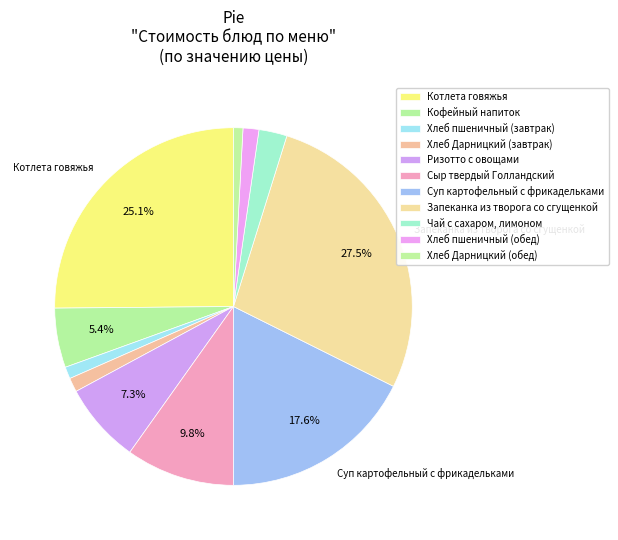

True or false: Хлеб пшеничный (обед) accounts for 11% of the total.

False